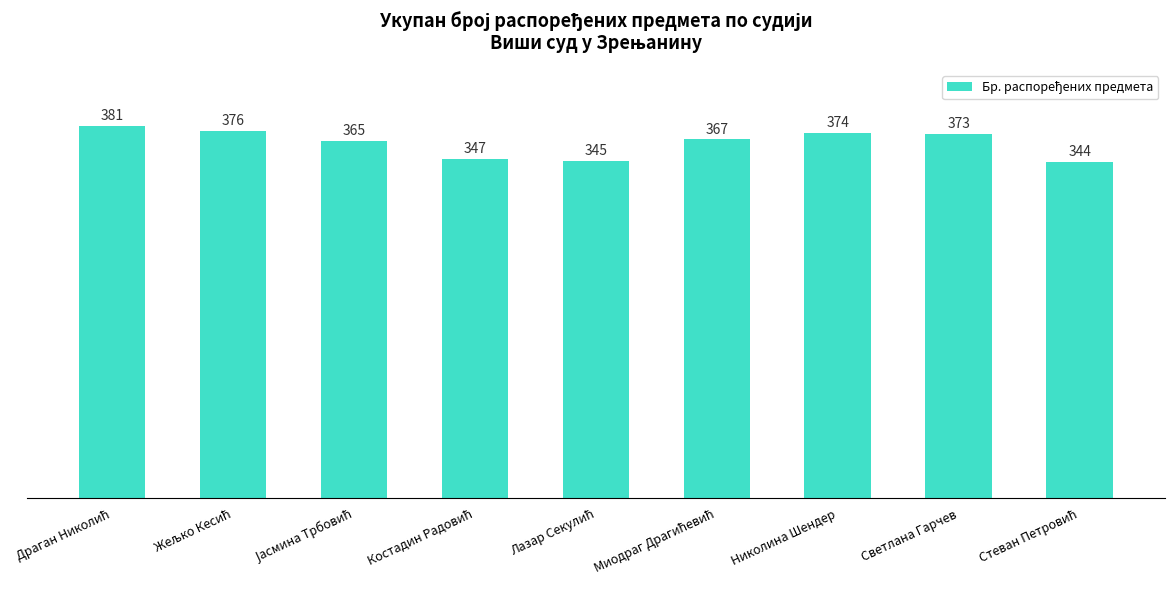

What is the label of the 2nd bar from the right?

Светлана Гарчев